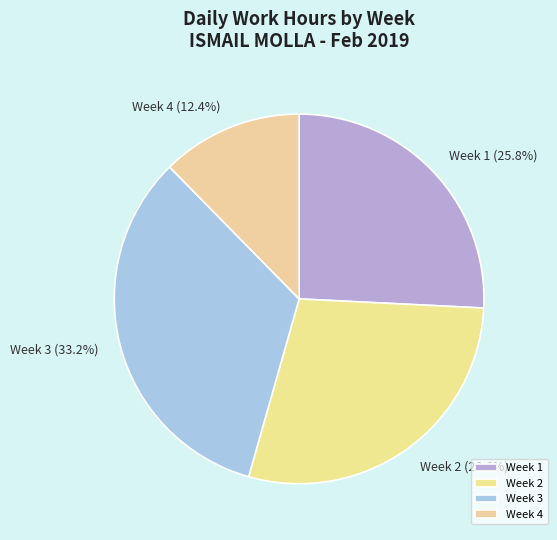

Approximately how many times larger is the value at Week 2 compared to Week 3?

0.9